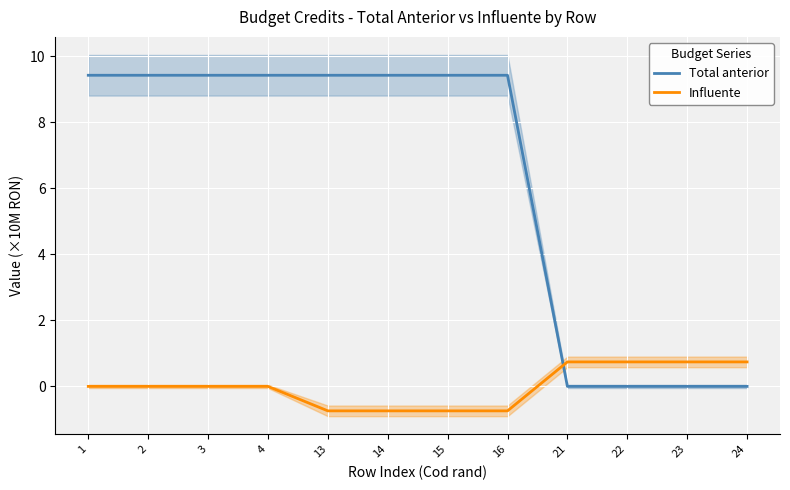

Reading left to right, extract all data points from this chart.

Total anterior: 1=9.4	2=9.4	3=9.4	4=9.4	13=9.4	14=9.4	15=9.4	16=9.4	21=0.0	22=0.0	23=0.0	24=0.0
Influente: 1=0.0	2=0.0	3=0.0	4=0.0	13=-0.7	14=-0.7	15=-0.7	16=-0.7	21=0.7	22=0.7	23=0.7	24=0.7